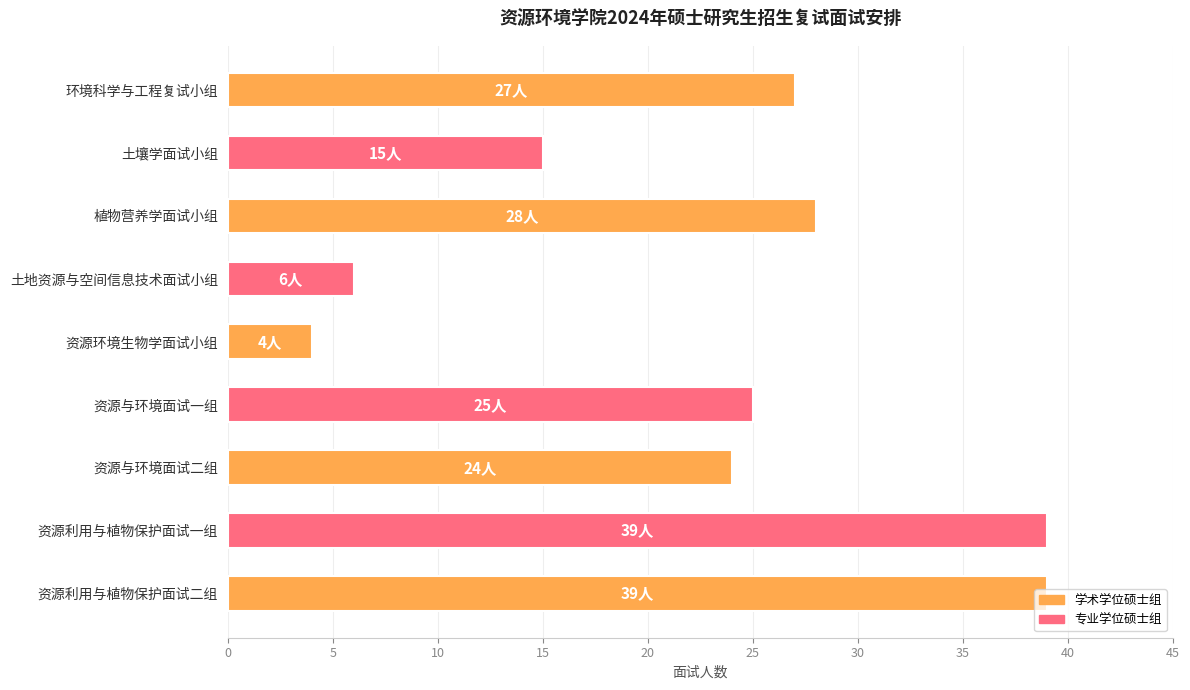

What is the greatest value displayed?

39